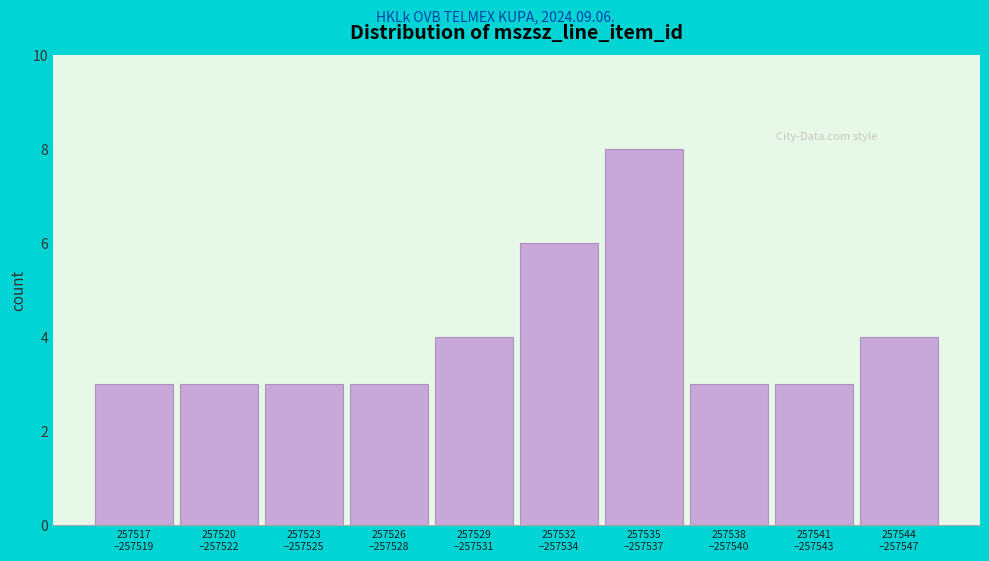

Reading left to right, what are all the values shown in this chart?

3	3	3	3	4	6	8	3	3	4